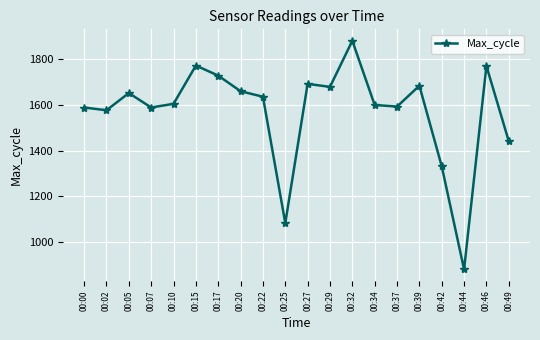

At which category does the chart reach its minimum across all series?

00:44